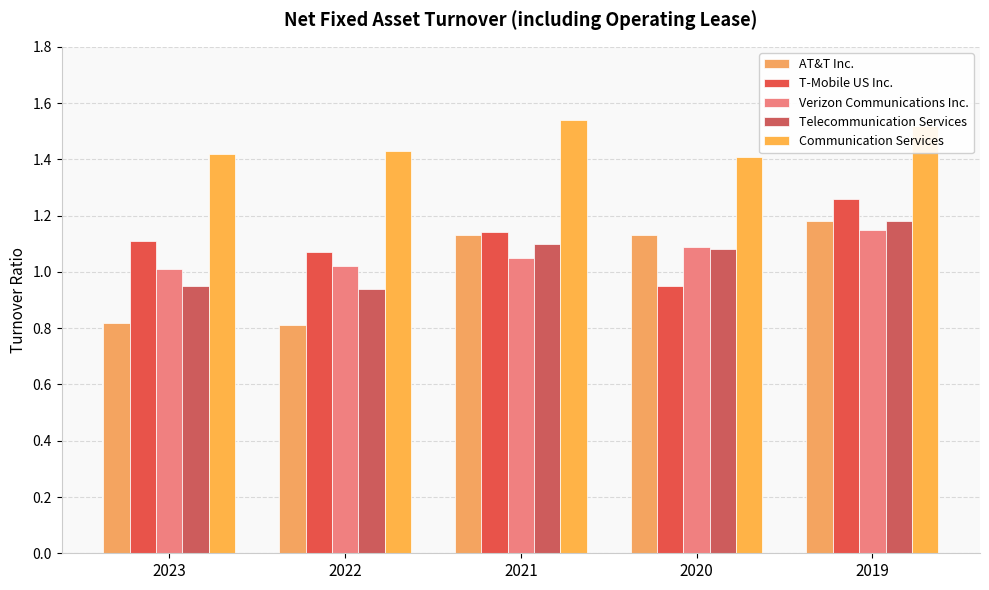

How many bars are there in each group?

5